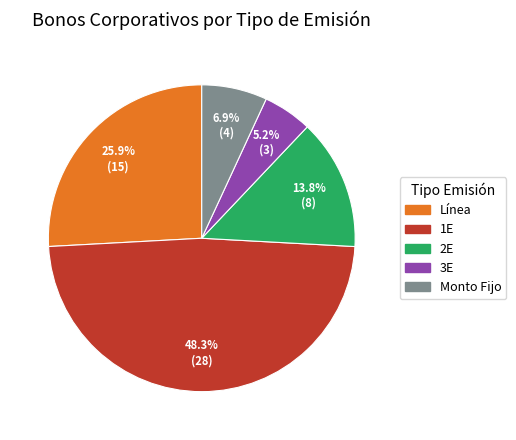

Is it true that Monto Fijo is 1% of the pie?

False